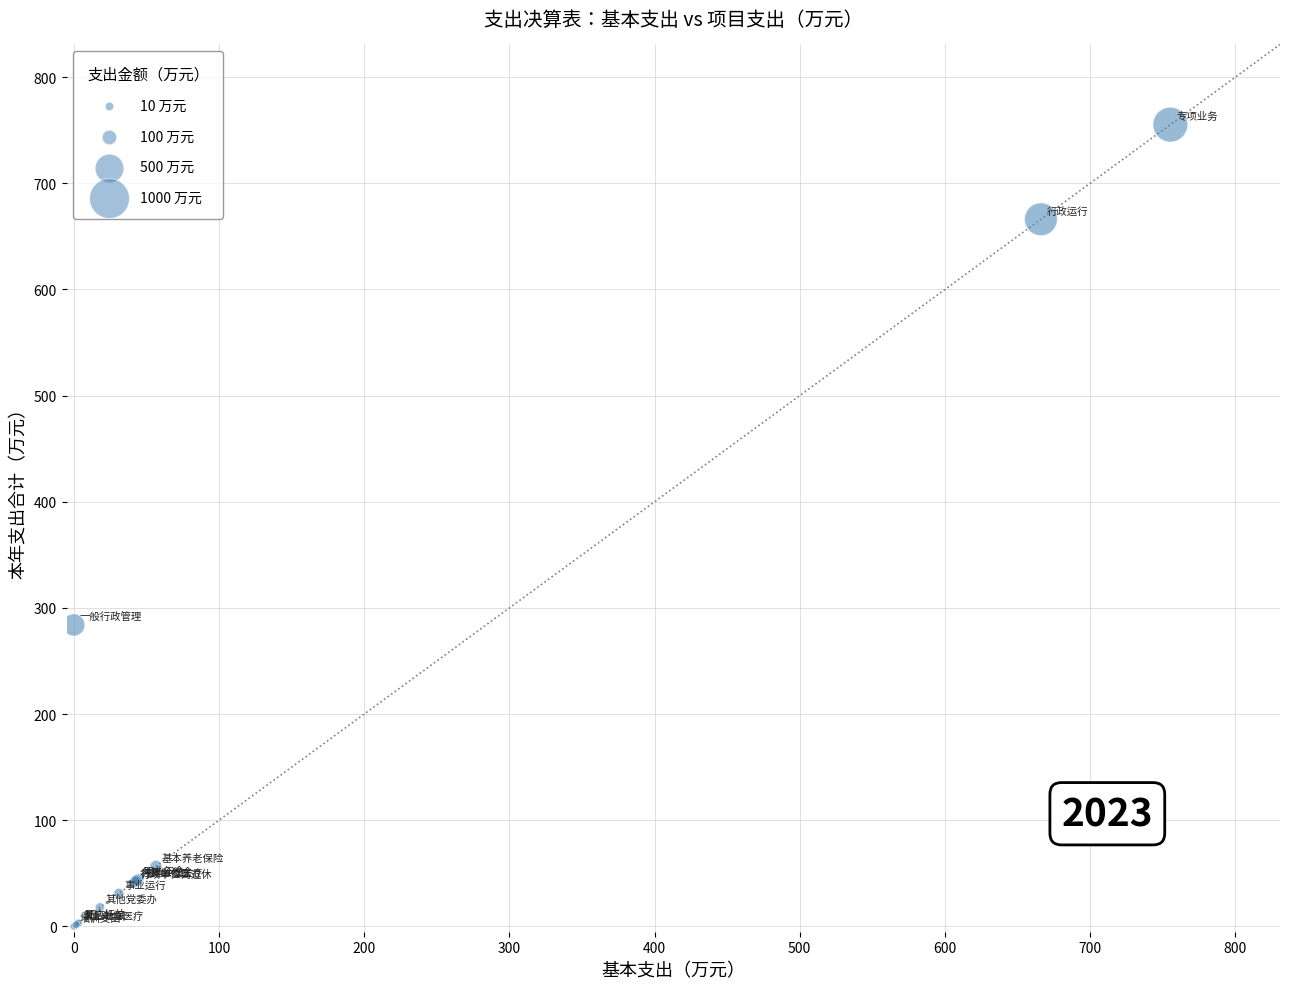

What Y value in the scatter plot is closest to 377?

284.0